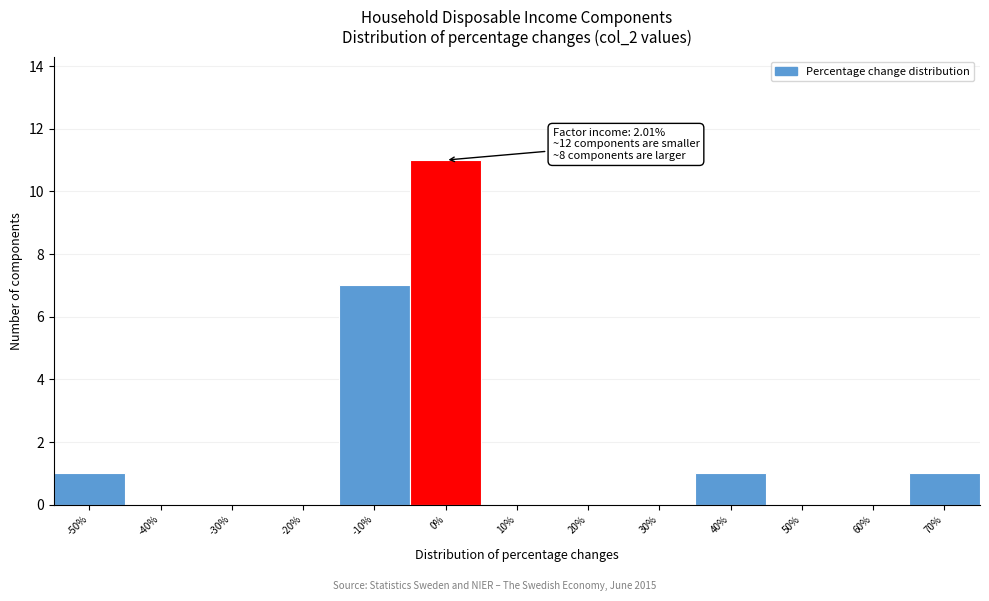

Reading right to left, what are all the values shown in this chart?

70%=1	60%=0	50%=0	40%=1	30%=0	20%=0	10%=0	0%=11	-10%=7	-20%=0	-30%=0	-40%=0	-50%=1